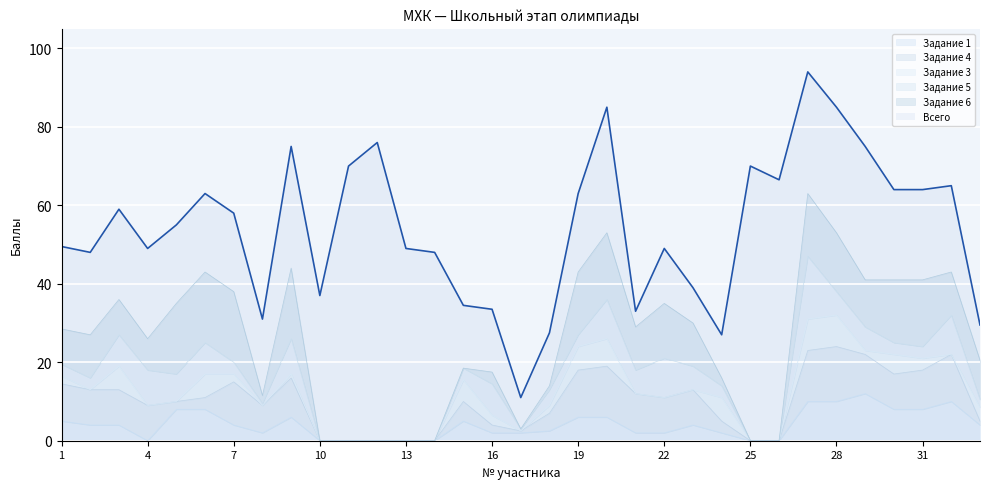

After their last crossing, which series has the higher values: Задание 1 or Задание 4?

Задание 1